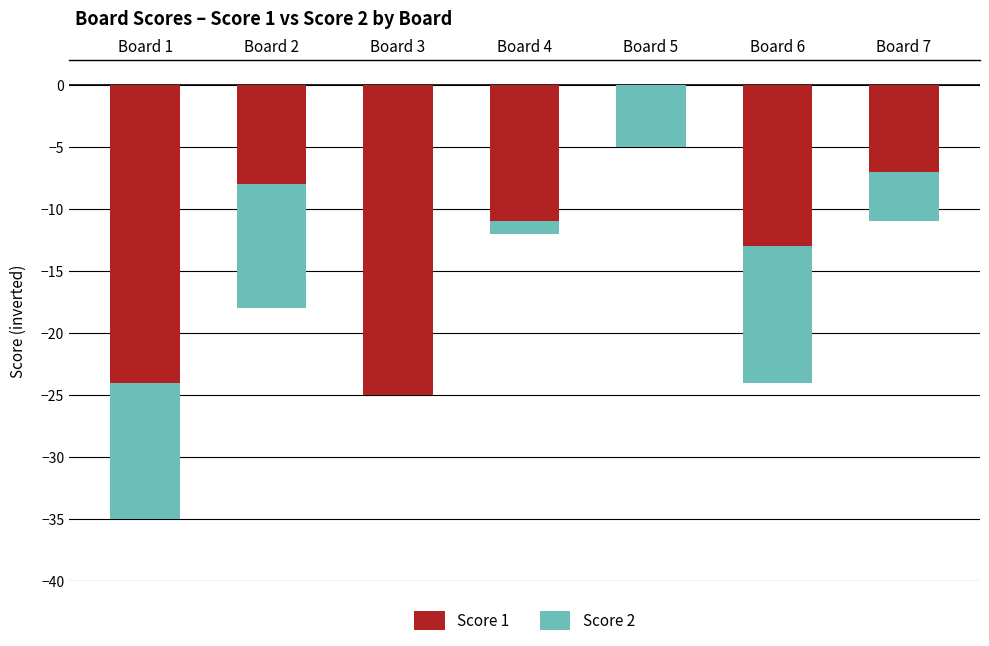

What are all the series names shown in the legend?

Score 1, Score 2